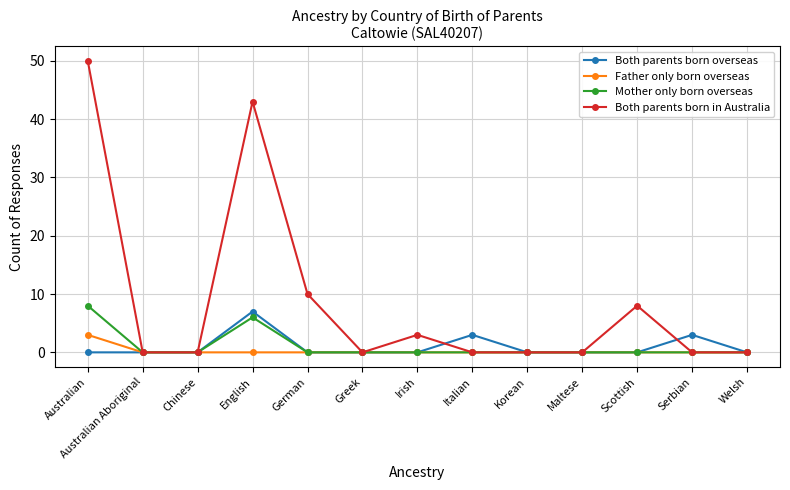

True or false: Both parents born overseas has more than 0 points higher than both neighbors.

True